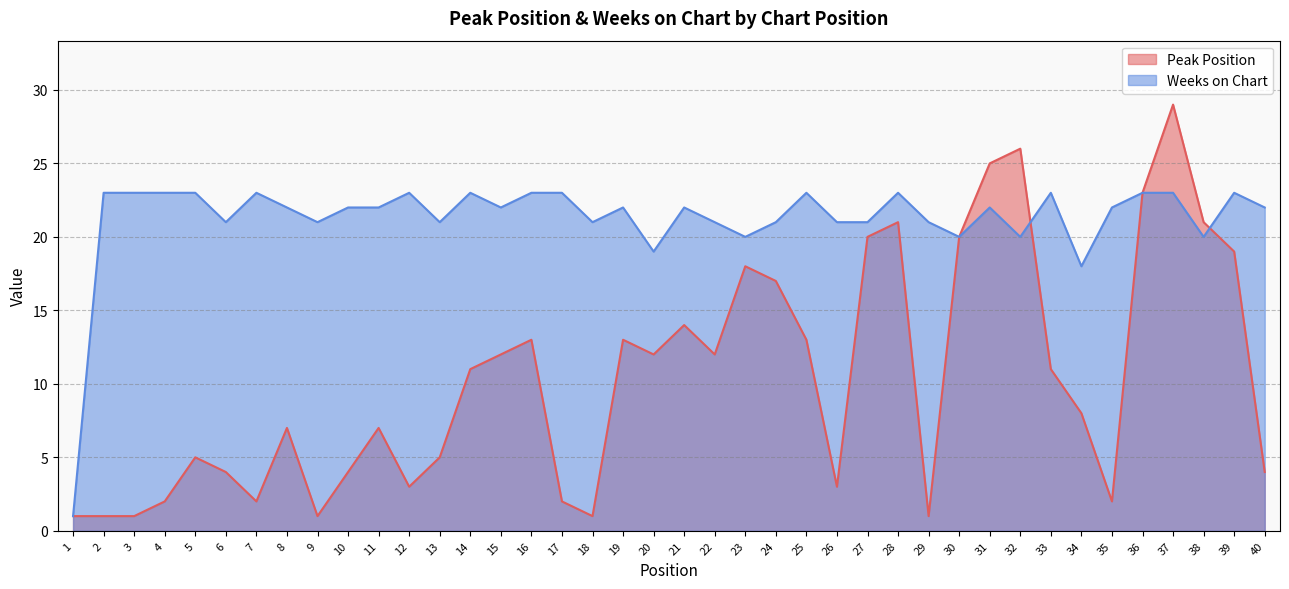

Is it true that Peak Position equals 19 at 39?

True